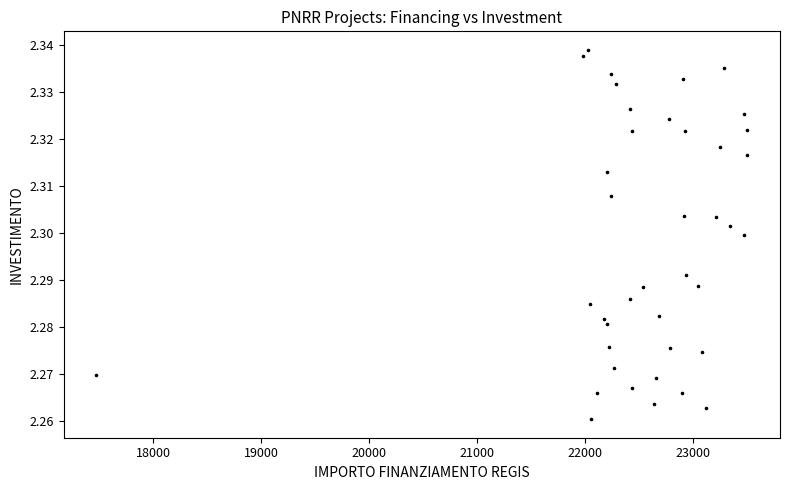

What is the range of X values (max minus min)?

6027.8